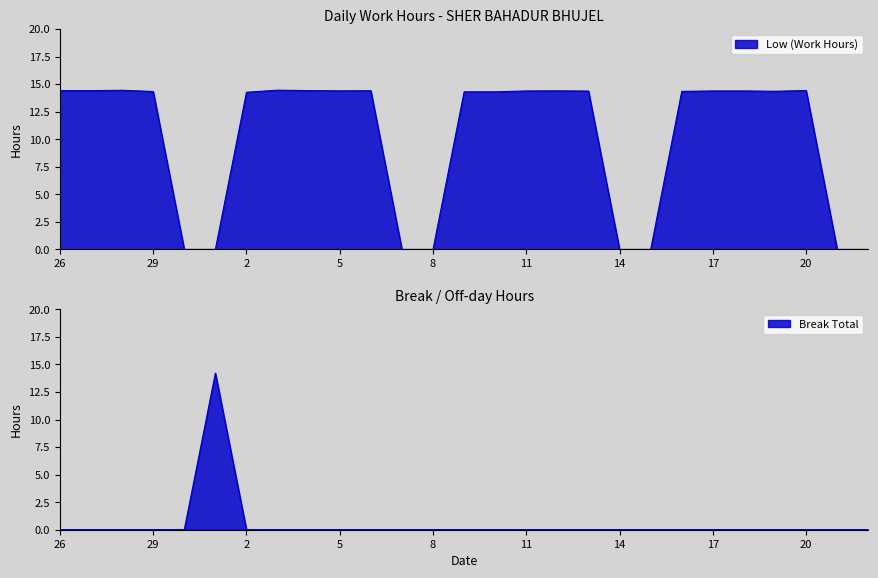

Where do Break Total and Low (Work Hours) first cross each other?

1 and 2